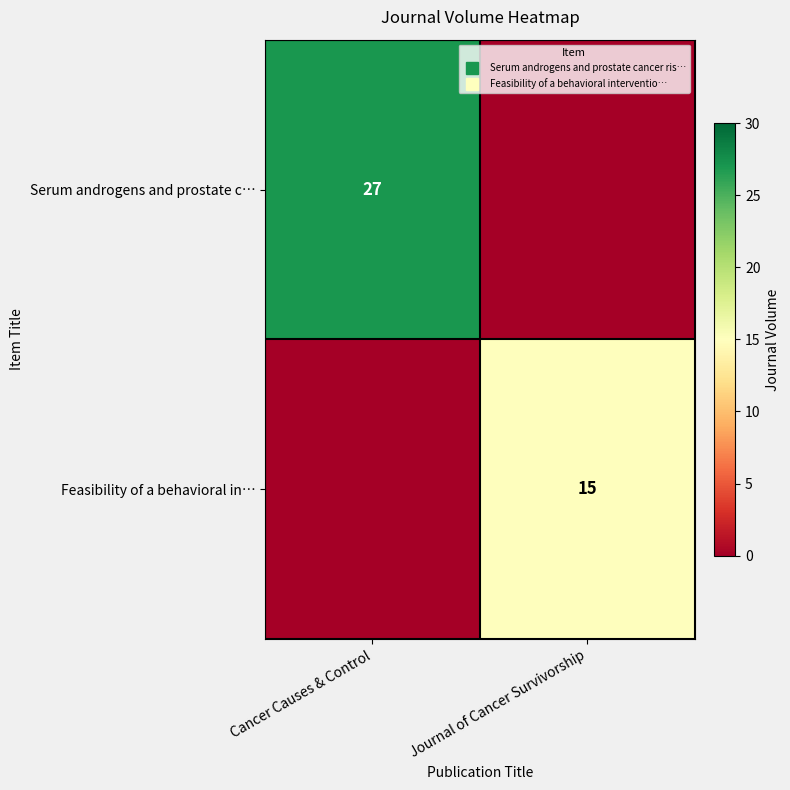

Which series has the widest spread of values?

Serum androgens and prostate c…